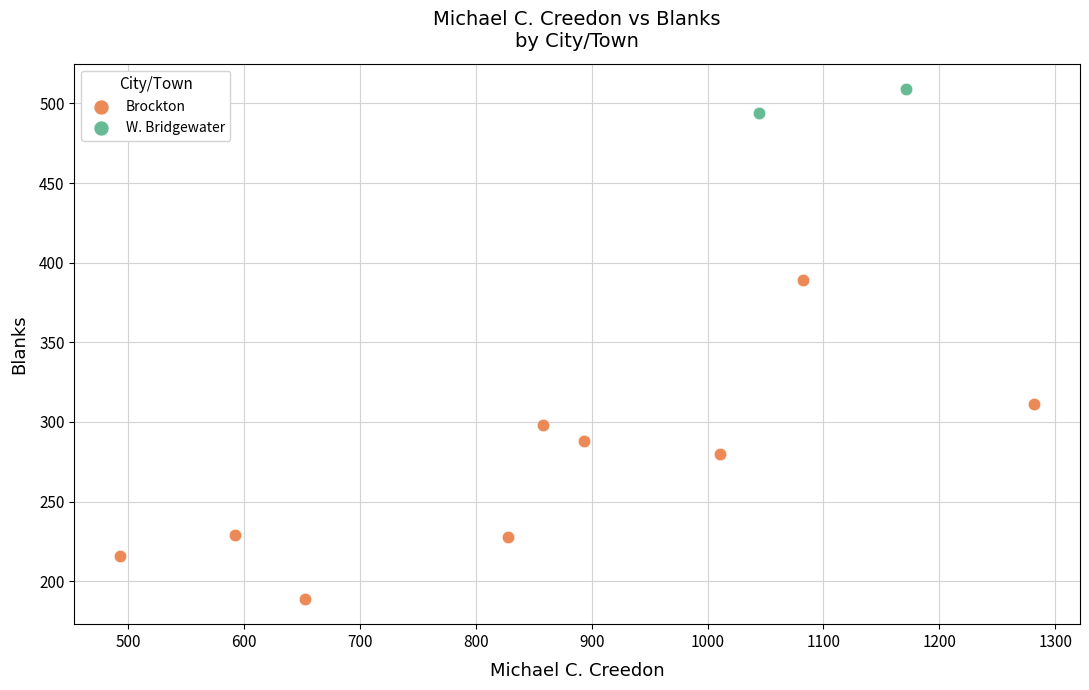

What are all the series names shown in the legend?

Brockton, W. Bridgewater